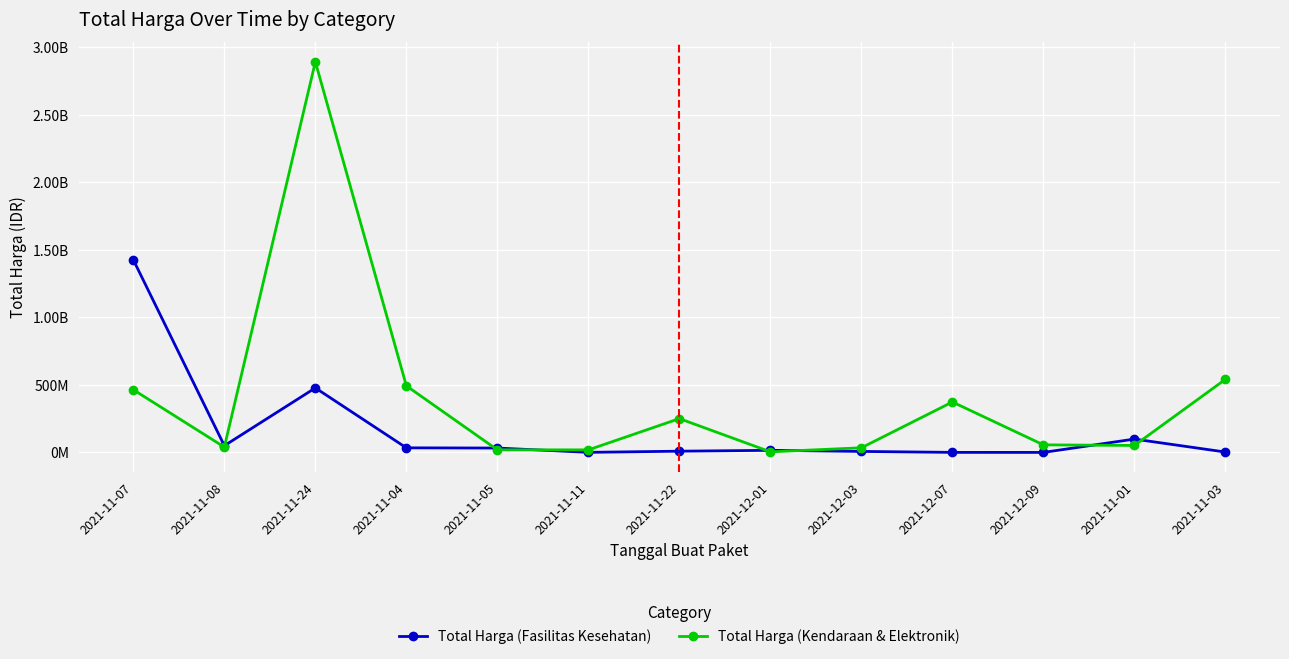

What is the sum of all Total Harga (Fasilitas Kesehatan) values?

2154268385